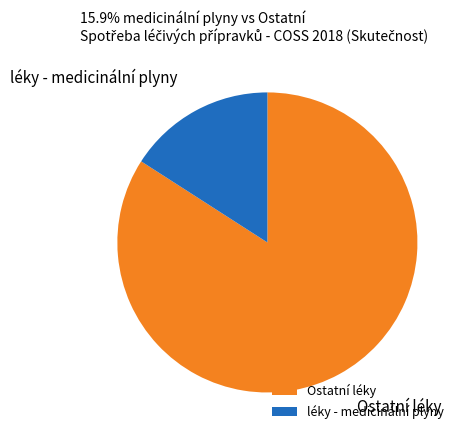

How many slices are in this pie chart?

2